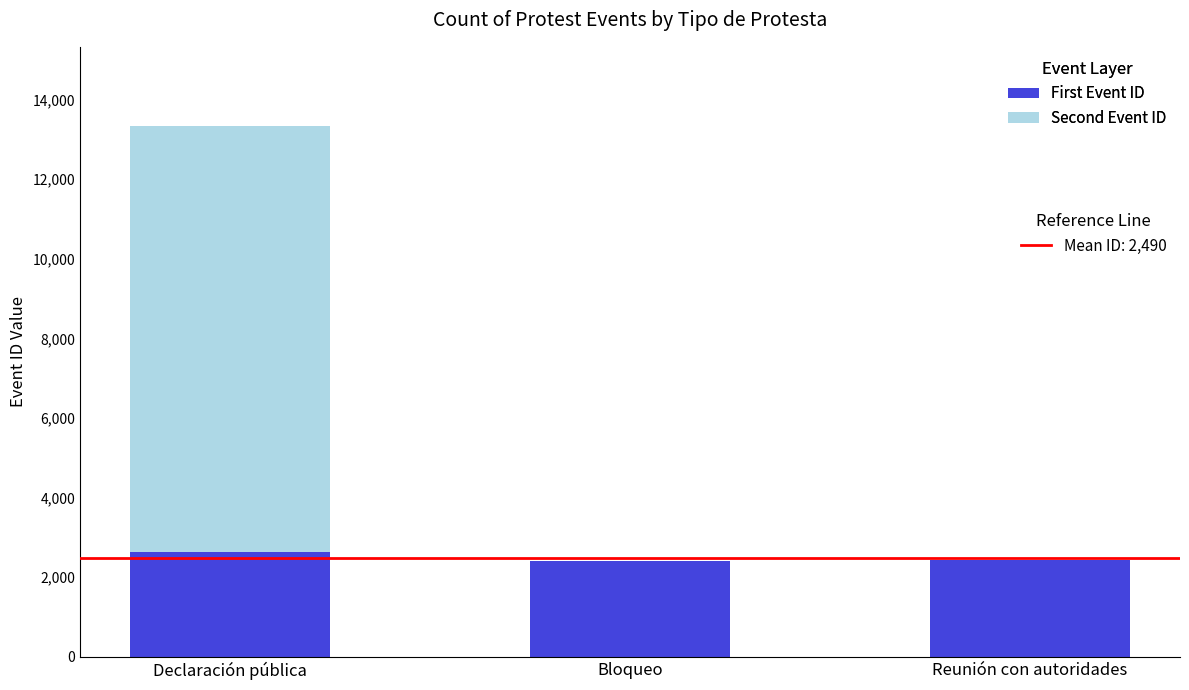

What is the total value across all series at Bloqueo?

2419